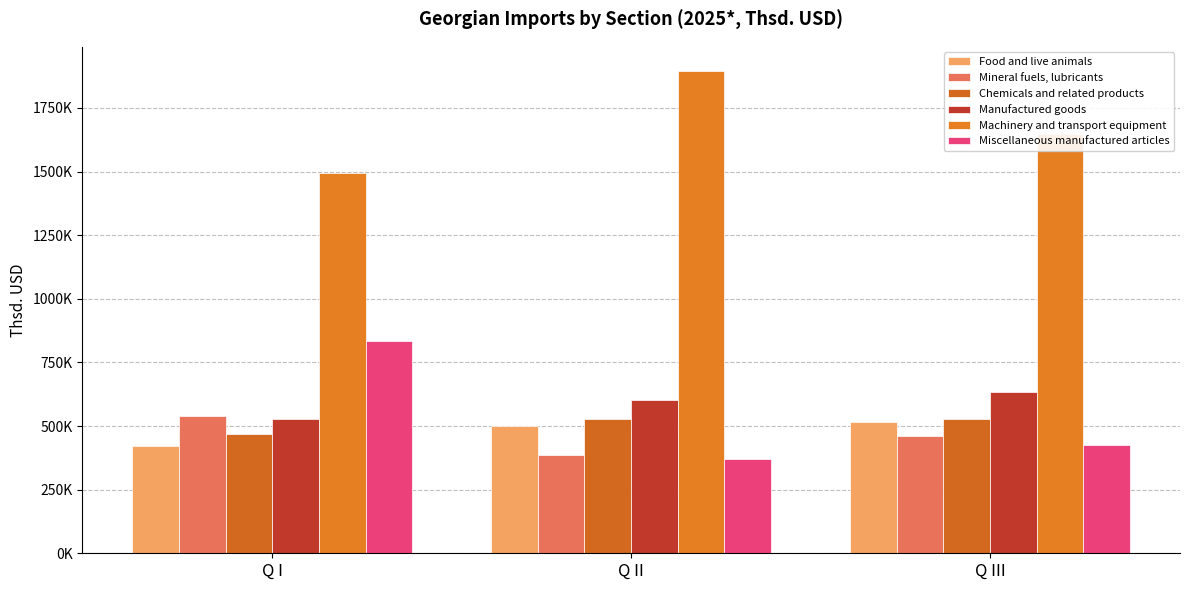

What is the value of the Manufactured goods bar at the 3rd from the left?

635458.0